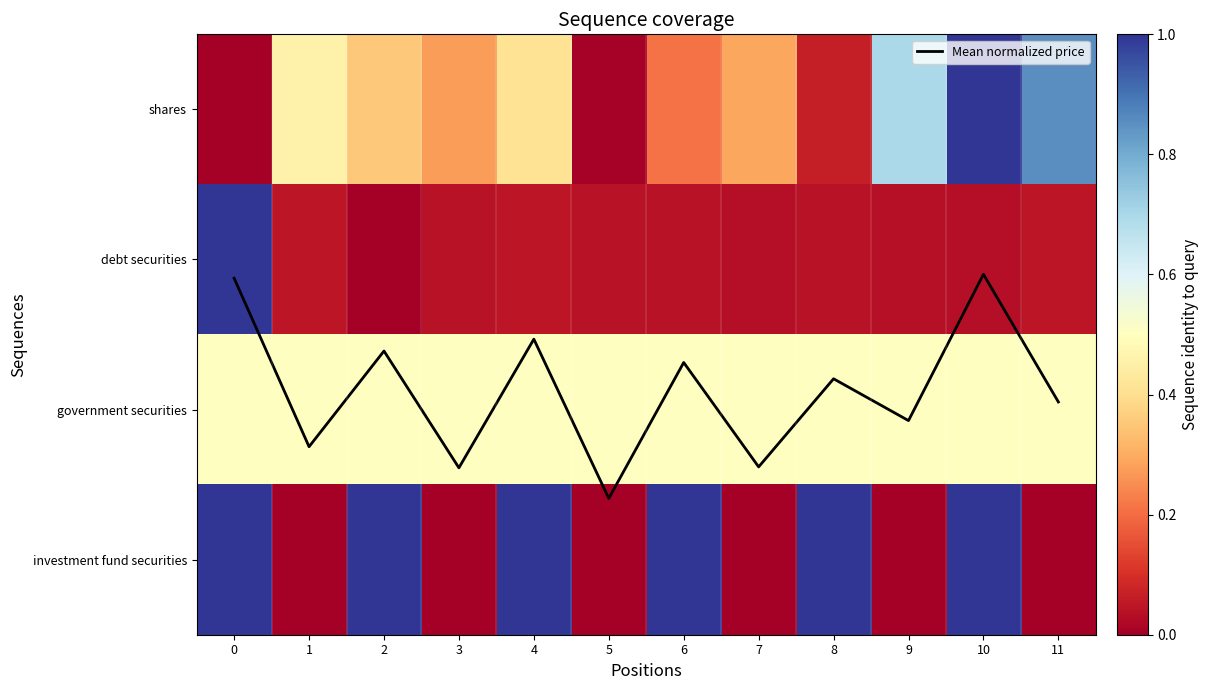

At which category is the sum across all series the highest?

10